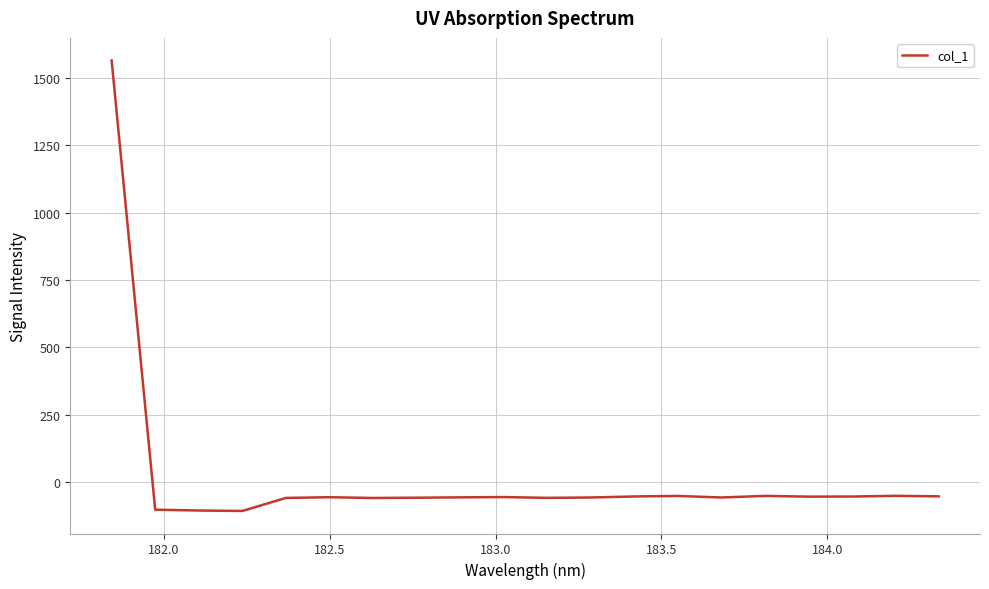

What is the maximum value shown in the chart?

1565.8